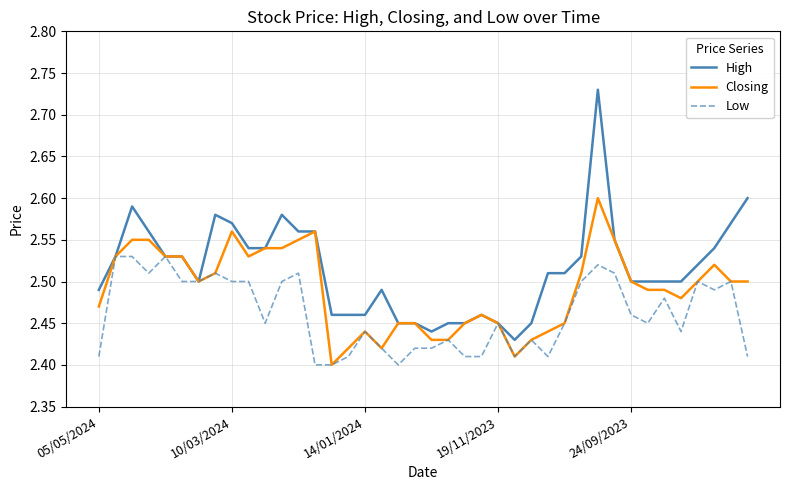

Which series has the widest spread of values?

High